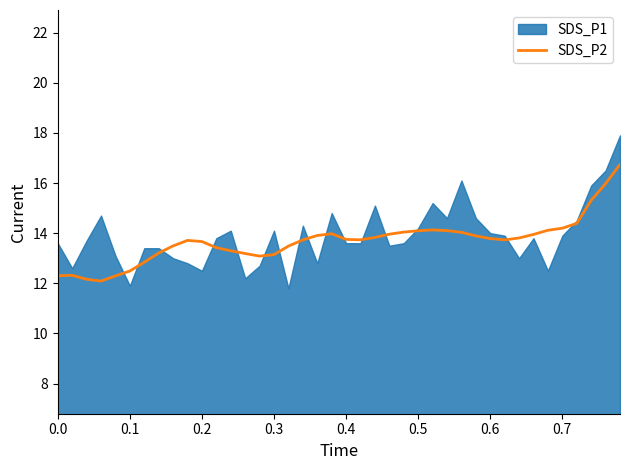

What is the highest value of the SDS_P2 series?

16.7